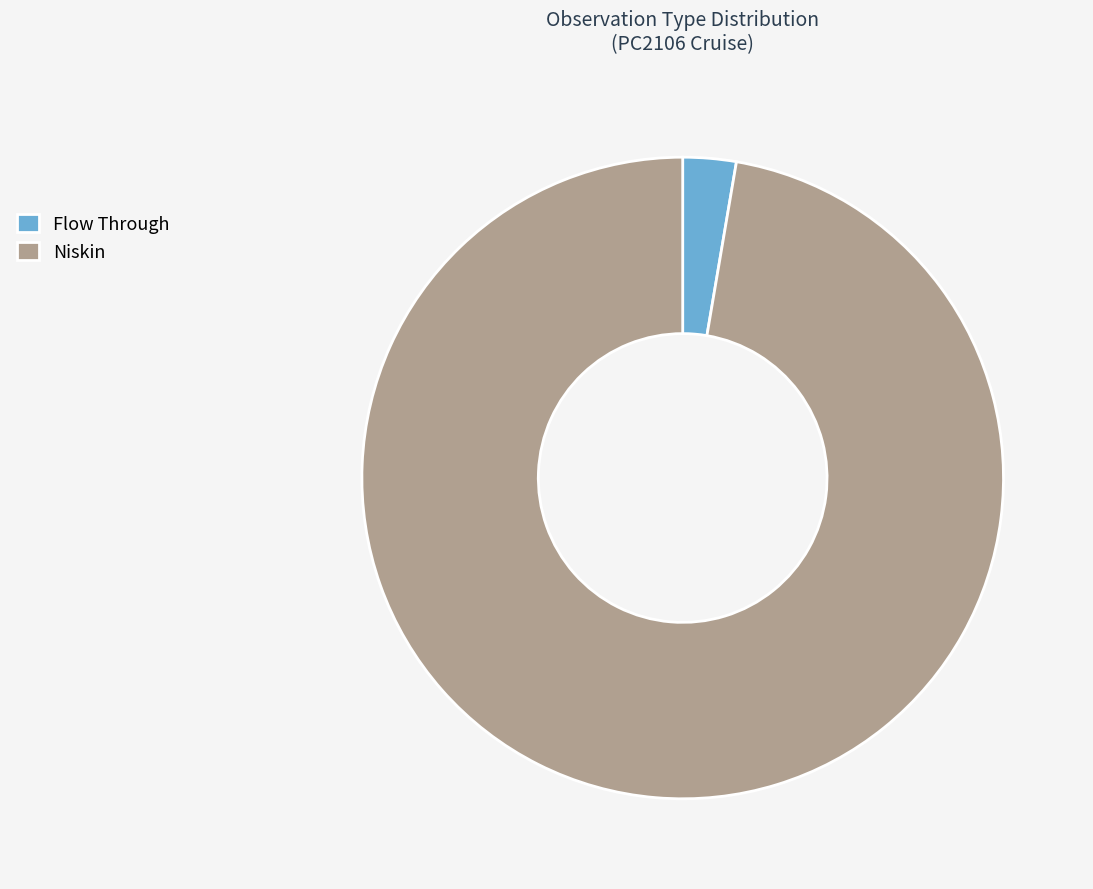

Between Niskin and Flow Through, which is larger?

Niskin